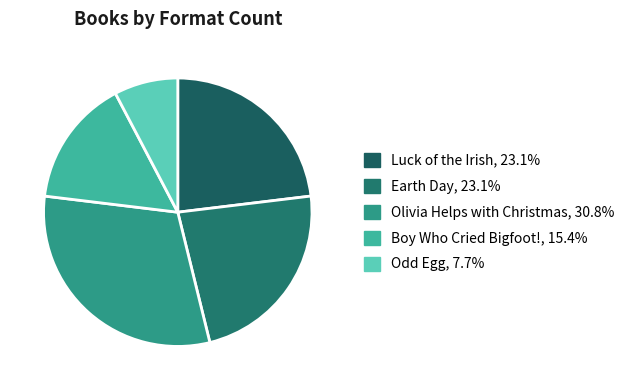

Which category has the smallest portion of the pie?

Odd Egg